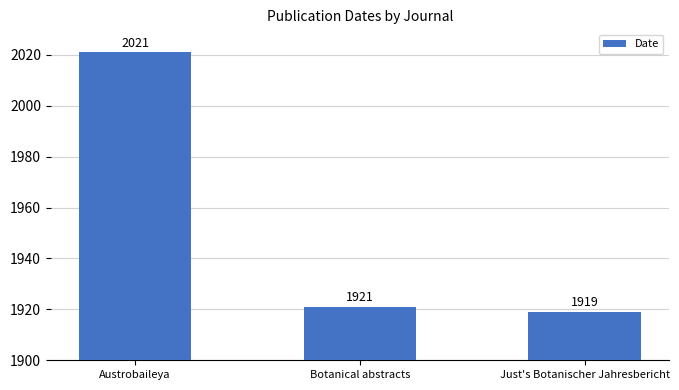

Where is the data nearest to the value 1970?

Botanical abstracts